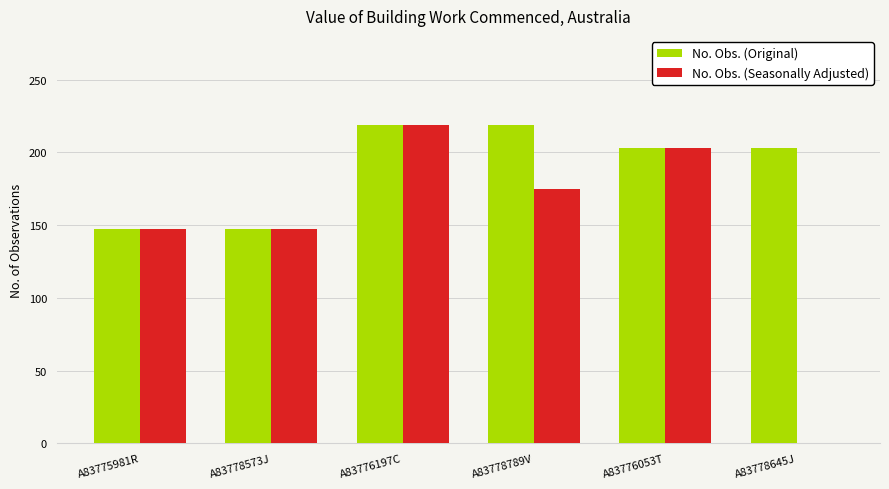

At which label does No. Obs. (Seasonally Adjusted) reach its peak?

A83776197C